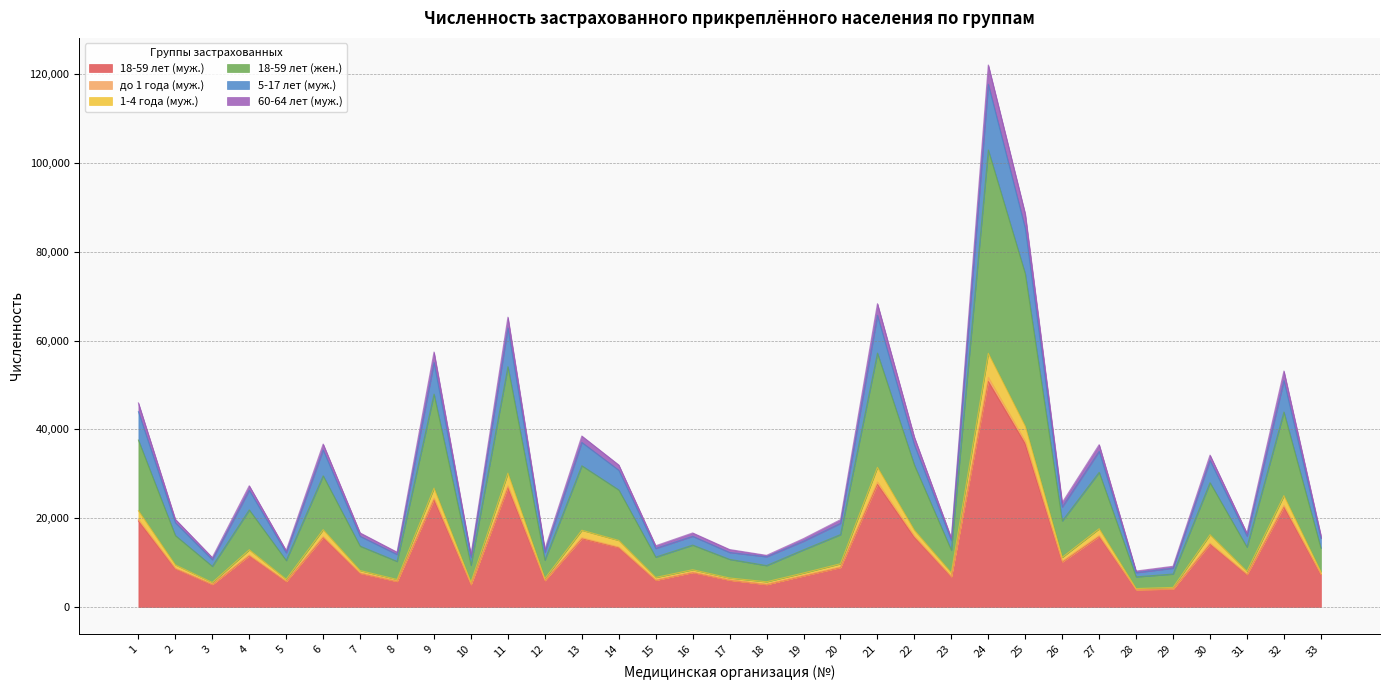

At which category is the sum across all series the highest?

24